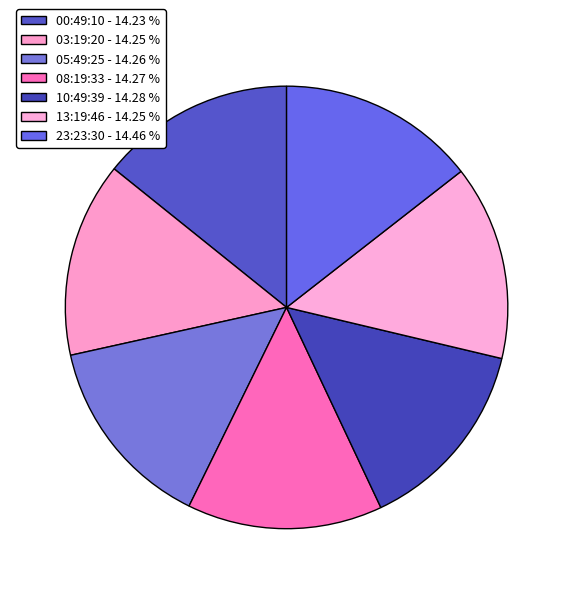

How many segments does this pie chart have?

7